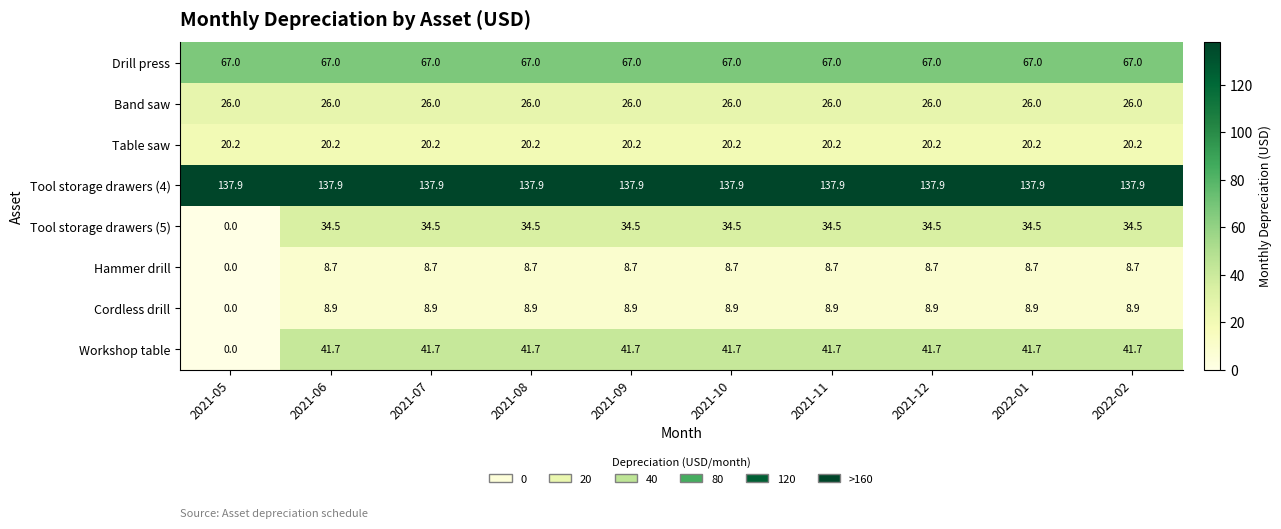

The Workshop table series shows 41.7 at 2022-02. True or false?

True